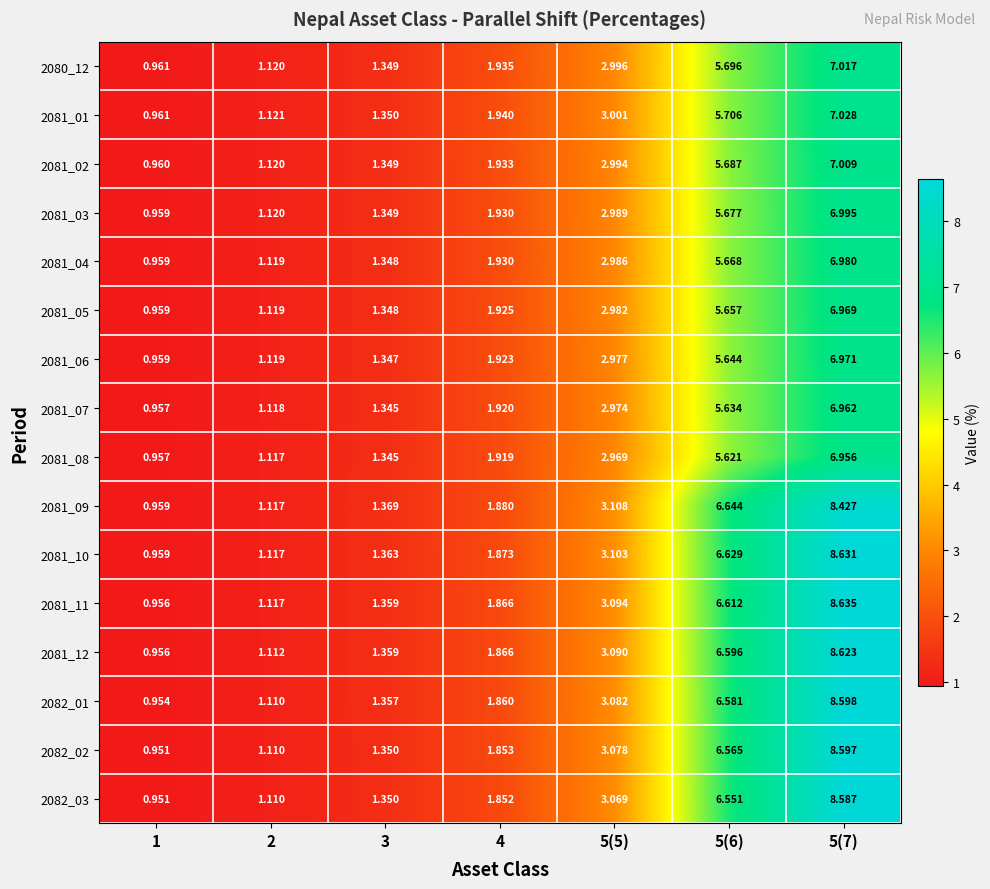

Is the value of 2081_04 at 4 greater than the value of 2081_11 at 2?

Yes